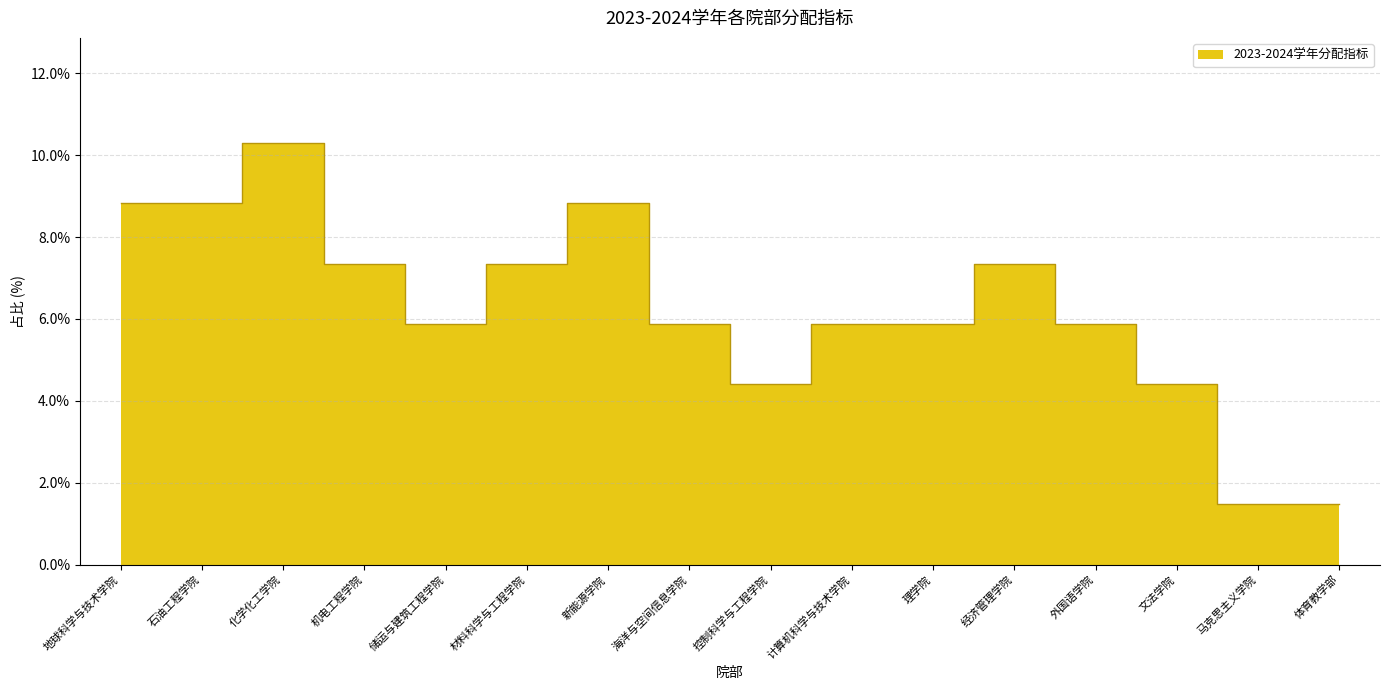

List the labels in order of value, smallest first.

马克思主义学院, 体育教学部, 控制科学与工程学院, 文法学院, 储运与建筑工程学院, 海洋与空间信息学院, 计算机科学与技术学院, 理学院, 外国语学院, 机电工程学院, 材料科学与工程学院, 经济管理学院, 地球科学与技术学院, 石油工程学院, 新能源学院, 化学化工学院